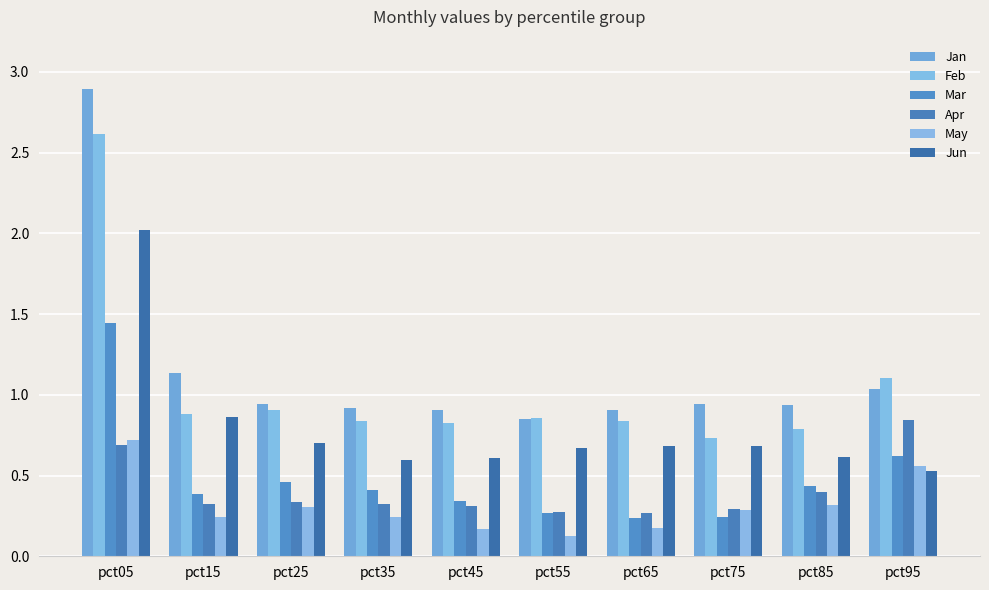

Which category has the highest value across all series?

pct05